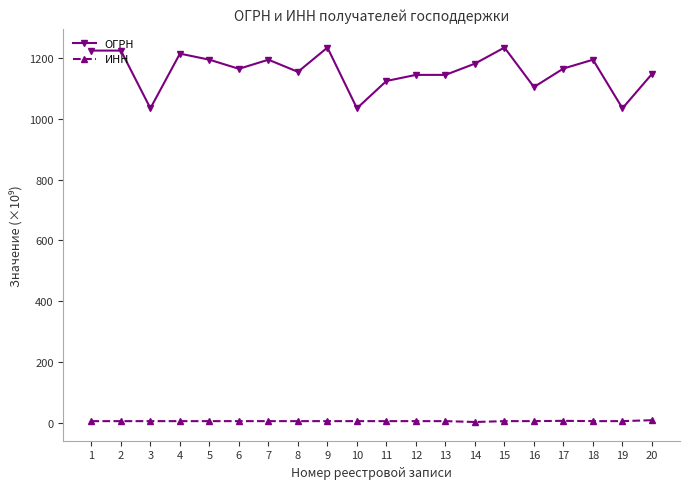

True or false: ОГРН and ИНН cross at least once.

False